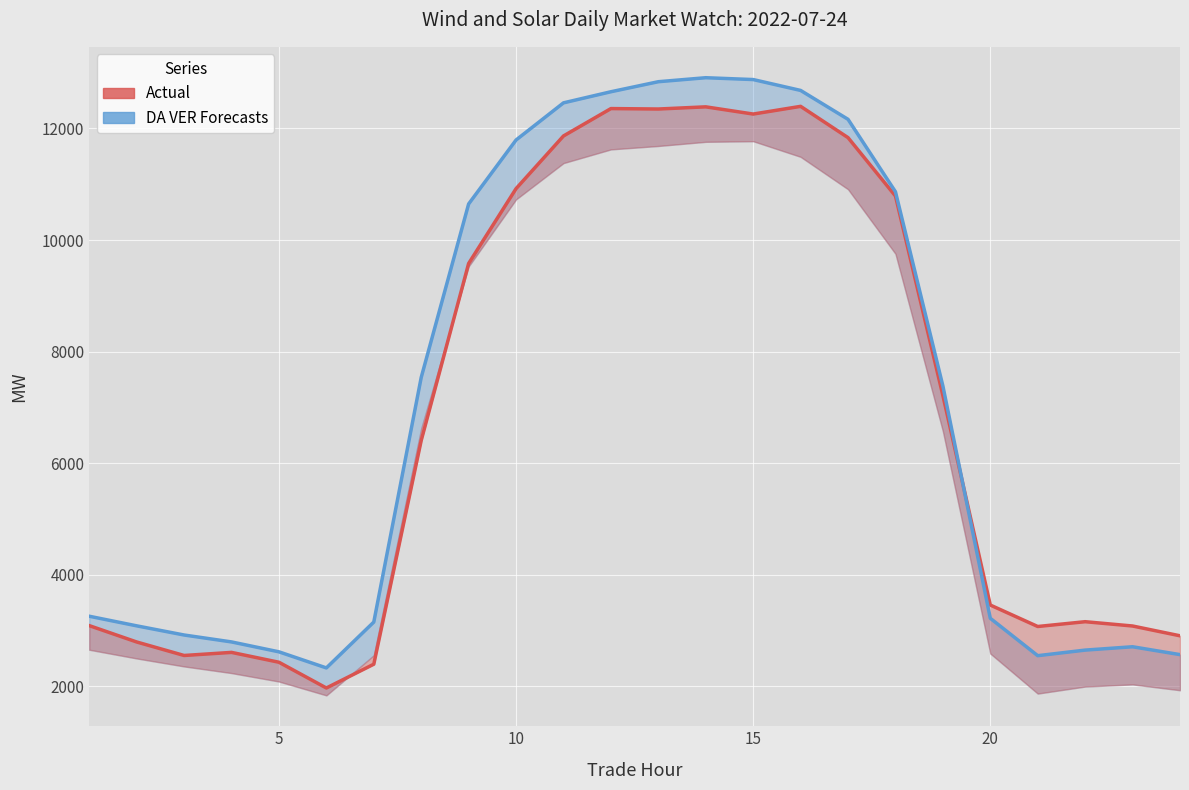

Reading right to left, what are all the values shown in this chart?

Actual: 2905.7	3081.3	3158.3	3072.3	3456.9	7213.2	10789.4	11835.9	12396.8	12258.7	12387.9	12349.0	12356.8	11866.1	10922.0	9580.6	6407.4	2396.5	1969.9	2431.4	2608.2	2552.8	2794.8	3088.1
DA VER Forecasts: 2568.2	2709.1	2649.2	2549.3	3219.4	7384.6	10865.9	12164.3	12682.2	12877.0	12910.0	12838.4	12658.5	12459.5	11793.8	10647.3	7537.6	3152.0	2329.8	2618.1	2795.8	2919.9	3084.2	3256.4